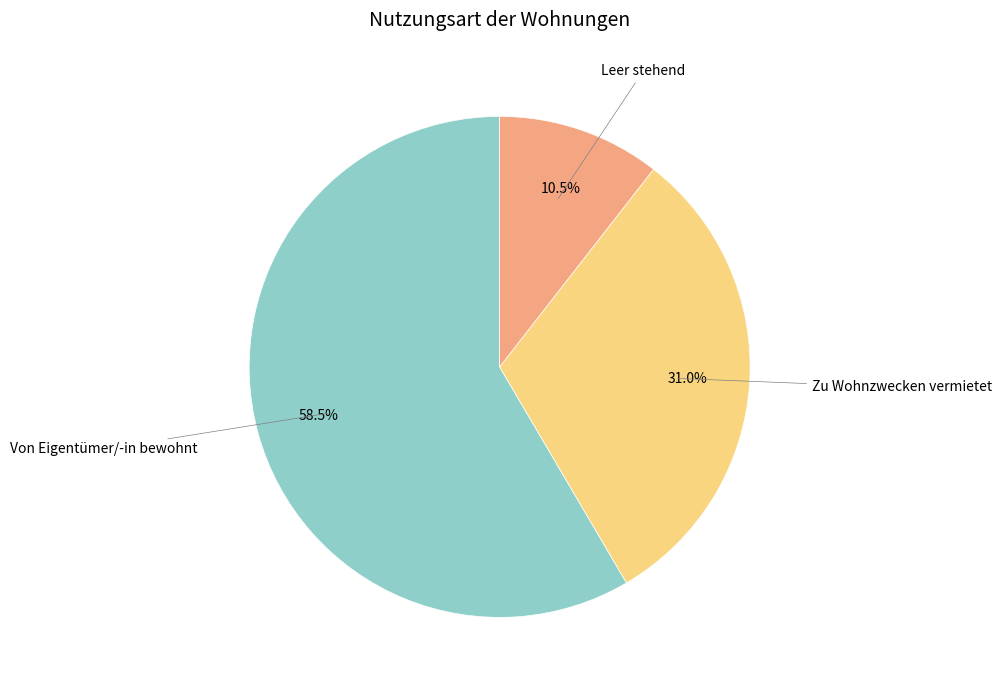

Rank the categories by value from lowest to highest.

Leer stehend, Zu Wohnzwecken vermietet, Von Eigentümer/-in bewohnt